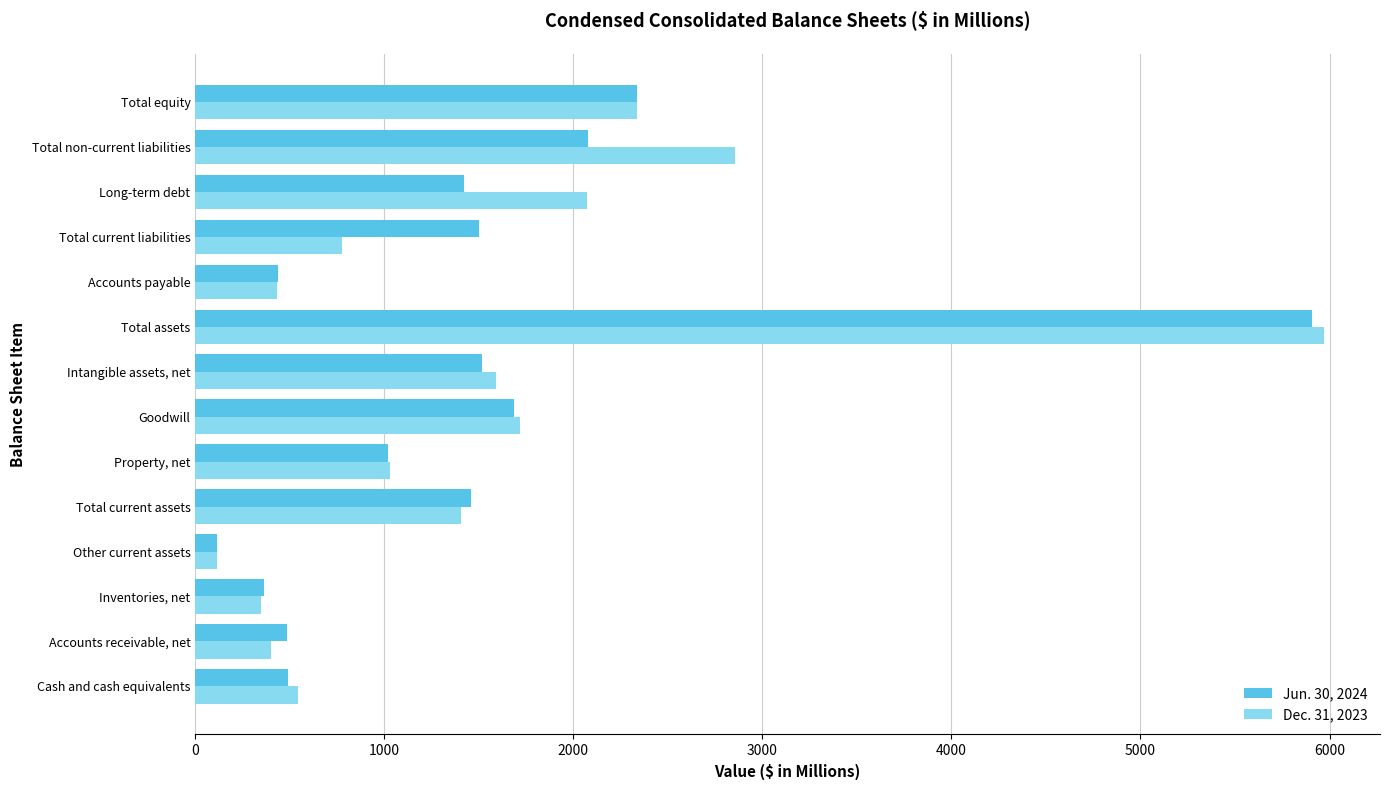

Count the number of data series in this chart.

2